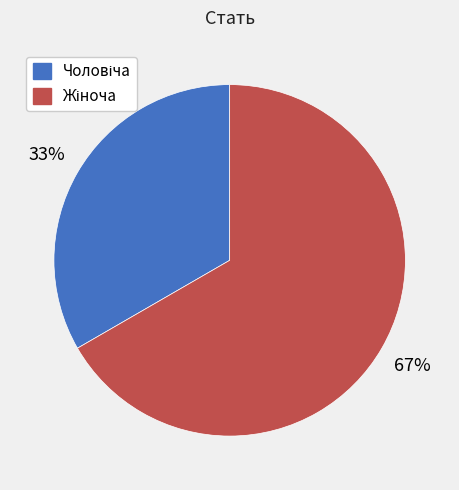

To the nearest percent, what is the average slice percentage?

50%